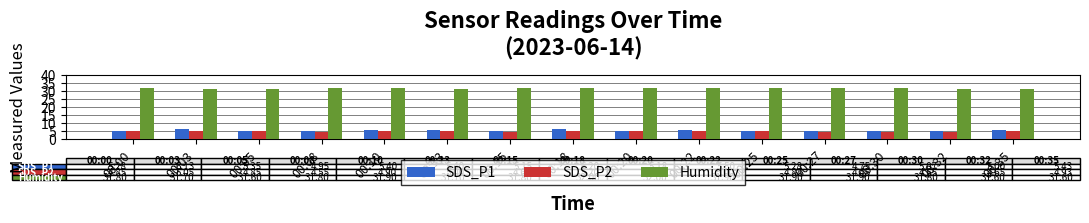

How many categories are shown in the chart?

15